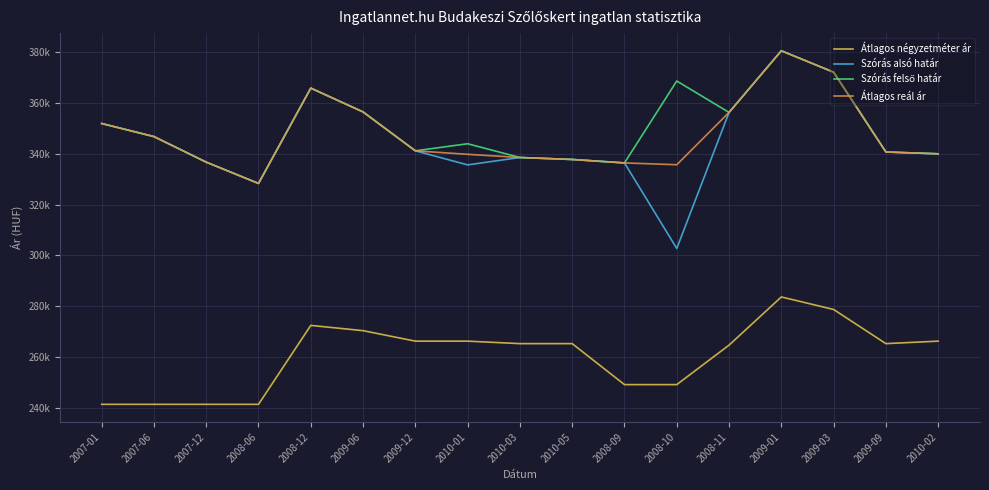

The value of Átlagos négyzetméter ár at 2008-09 is 392465. True or false?

False